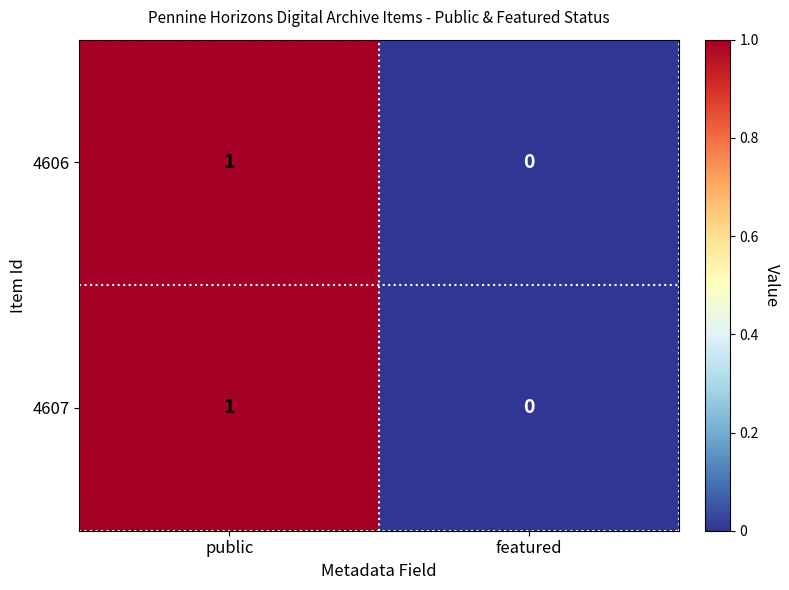

At which category is the sum across all series the highest?

public